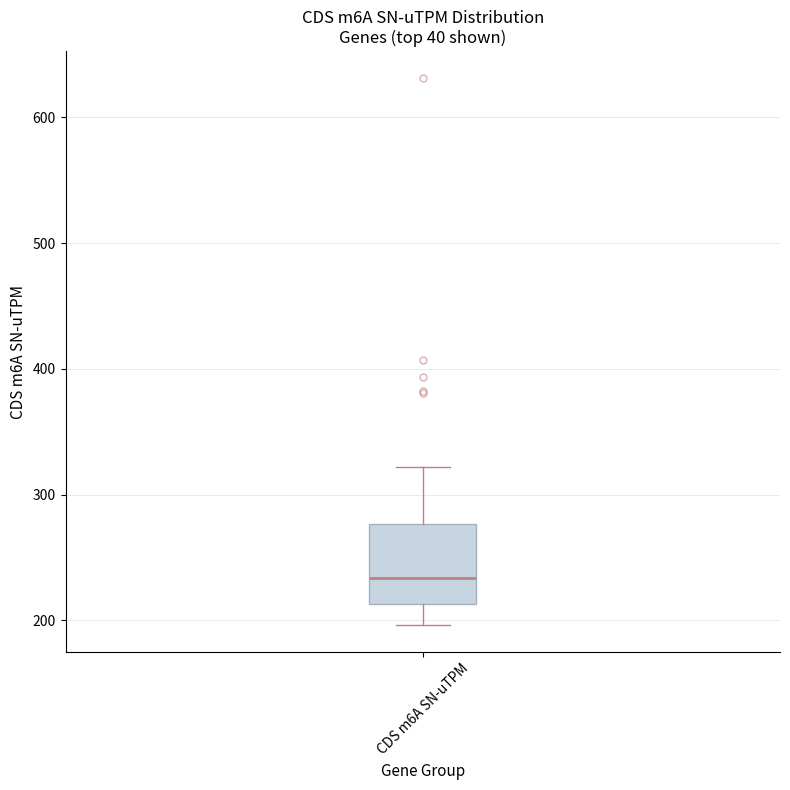

Read this box plot against the y-axis: the position of the median line, the range covered by the box, and the ends of both whiskers. The values are not printed on the chart, so give them approximately, as read against the axis.

median 230, box 210 to 280, whiskers 200 to 320